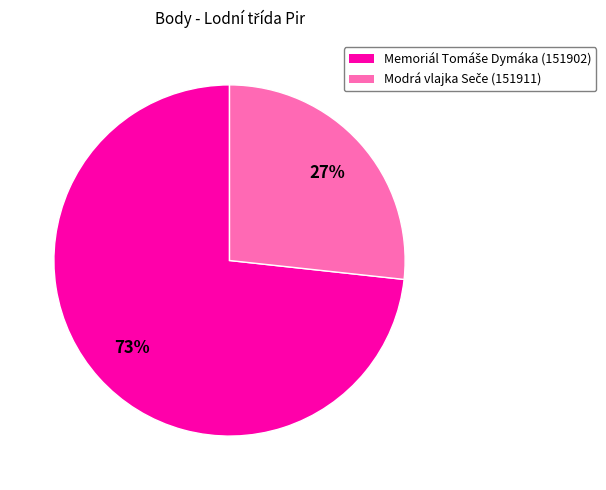

To the nearest percent, what is the average slice percentage?

50%